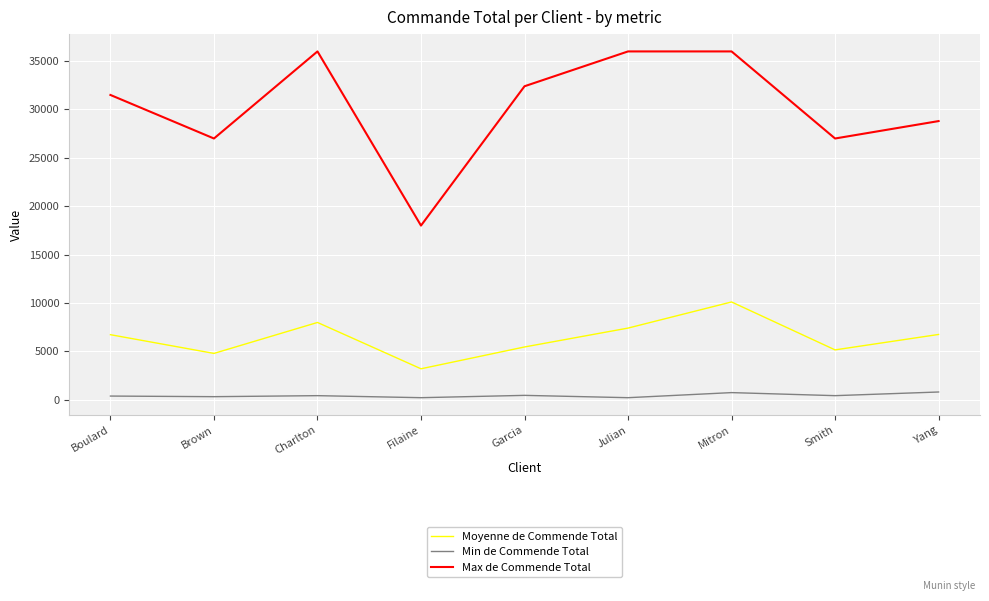

True or false: Min de Commende Total has a value of 798.0 at Yang.

True